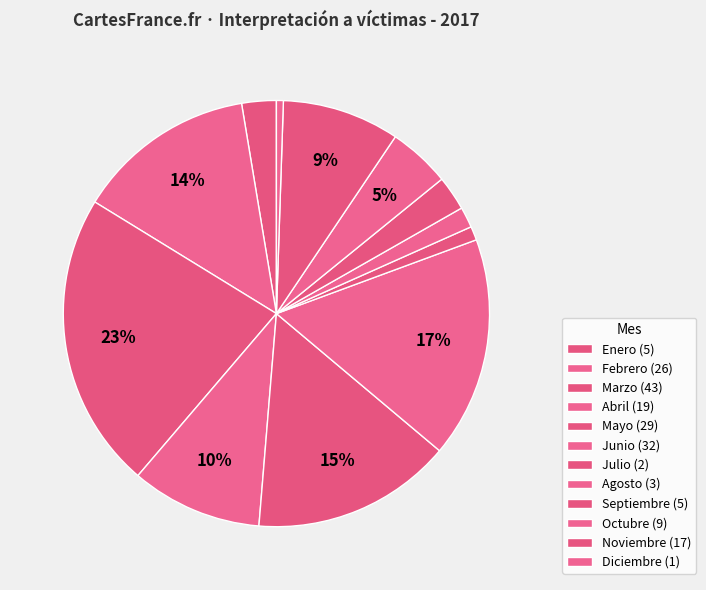

How many segments does this pie chart have?

12